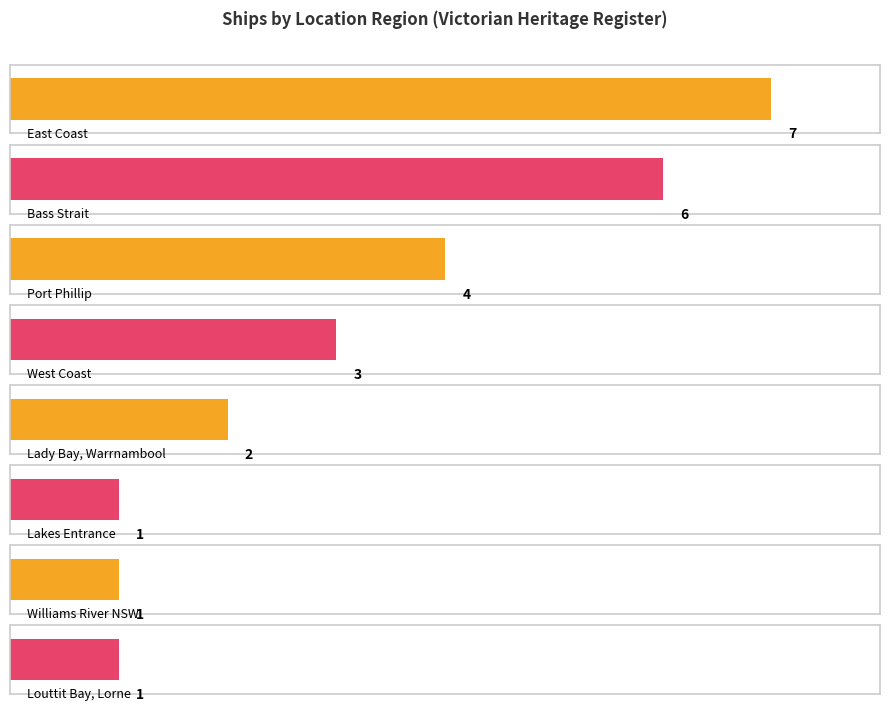

How many data points are less than 2?

3